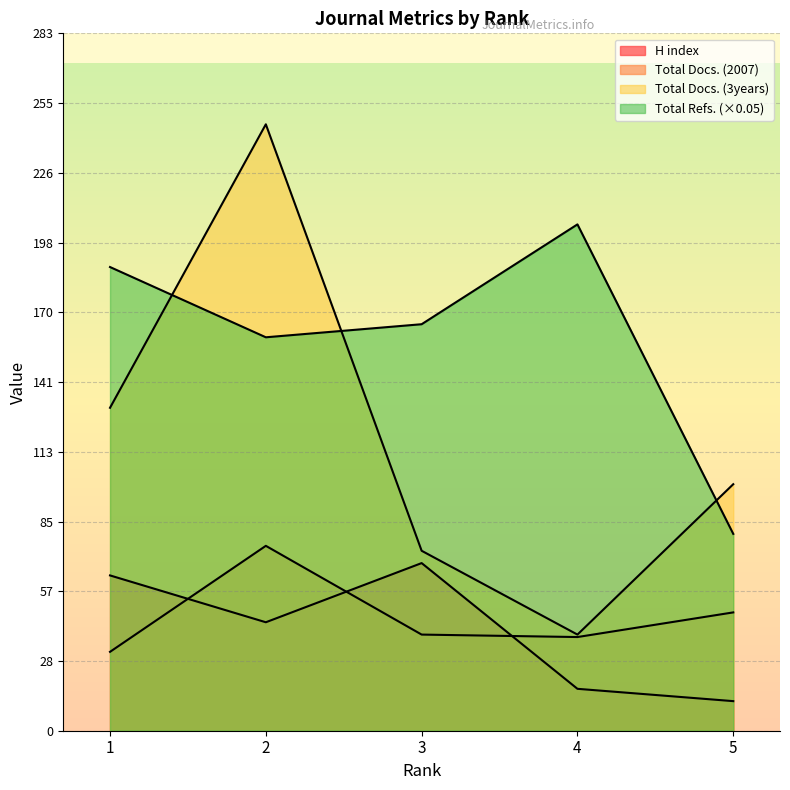

Does the chart display data point markers on the line(s)?

No